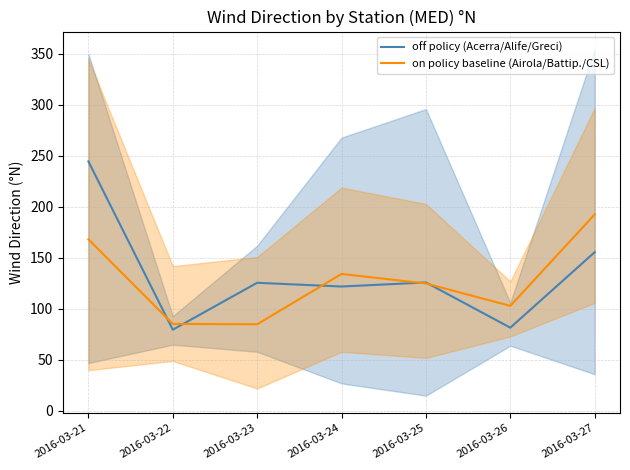

Rank the categories by on policy baseline (Airola/Battip./CSL) value from lowest to highest.

2016-03-23, 2016-03-22, 2016-03-26, 2016-03-25, 2016-03-24, 2016-03-21, 2016-03-27